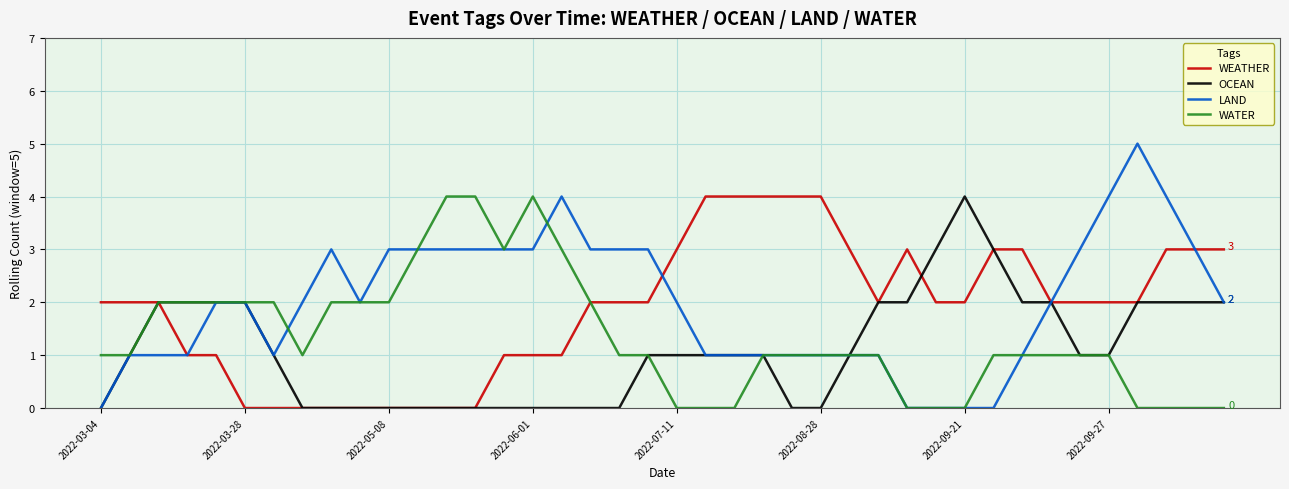

Which series has the largest range (max minus min)?

LAND